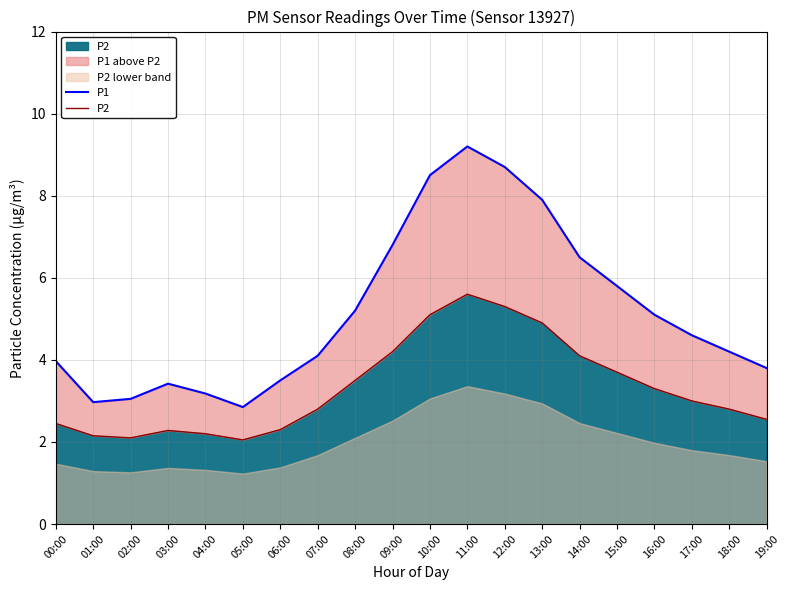

The P1 series shows 8.5 at 10:00. True or false?

True